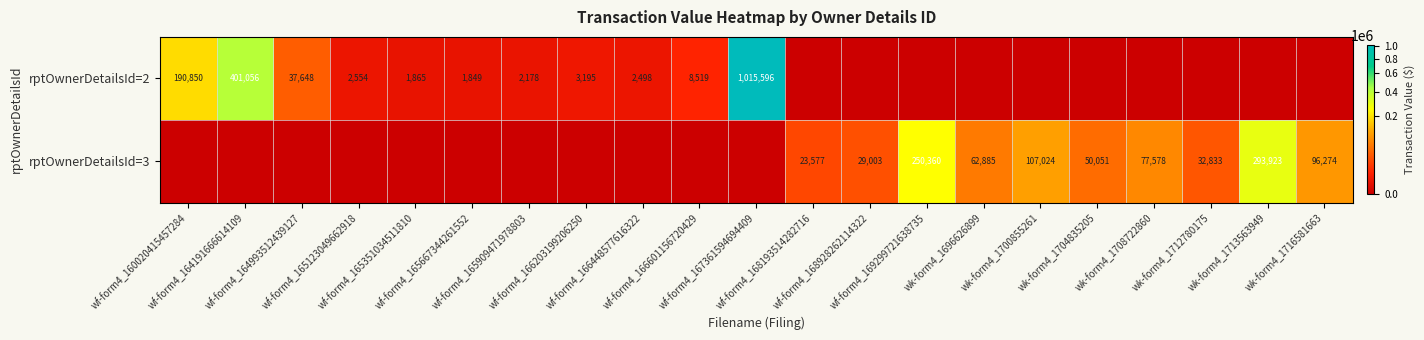

How many series are shown in this chart?

2